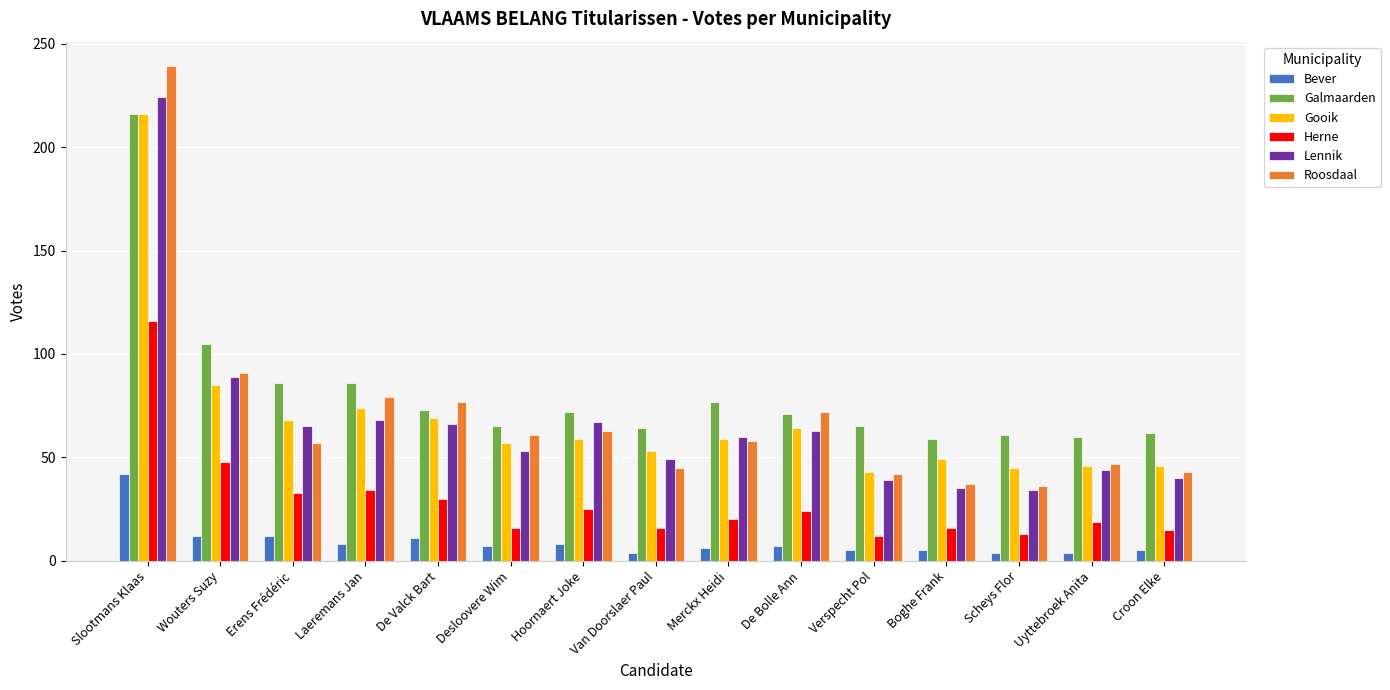

What is the minimum value shown in the chart?

4